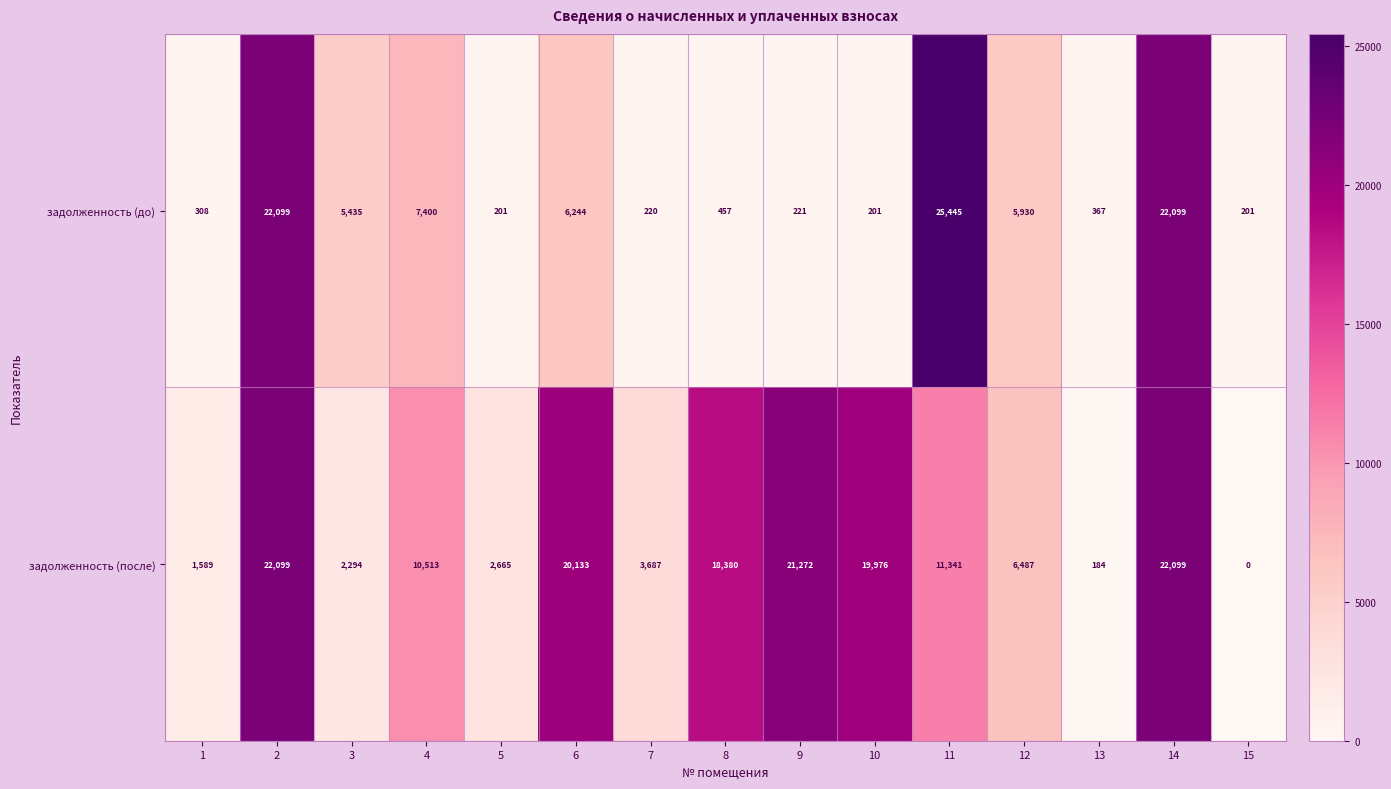

How many data points in задолженность (до) are less than 457?

7